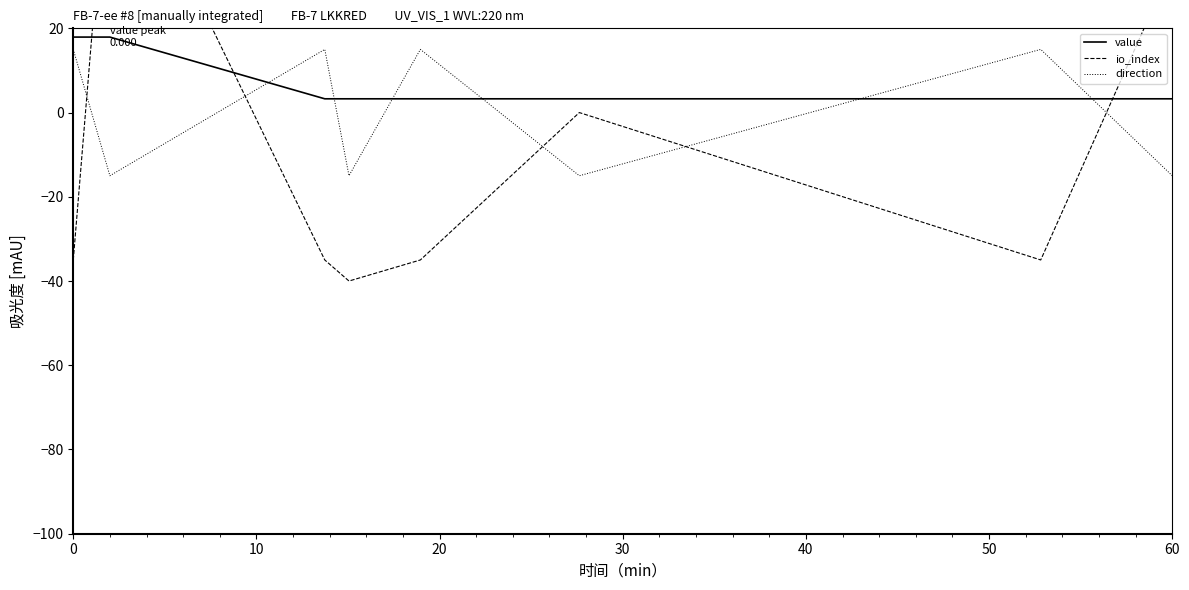

What is the greatest value displayed?

70.0